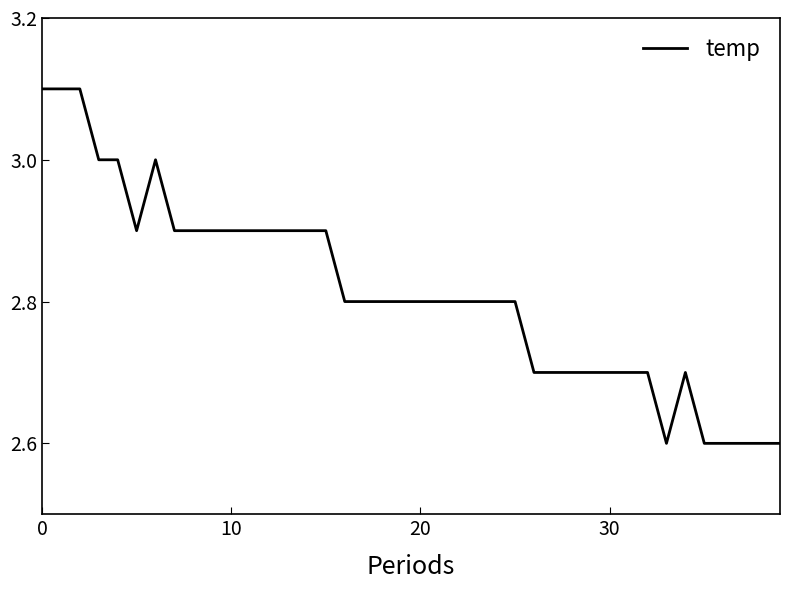

What is the difference between the second highest and second lowest values?

0.5